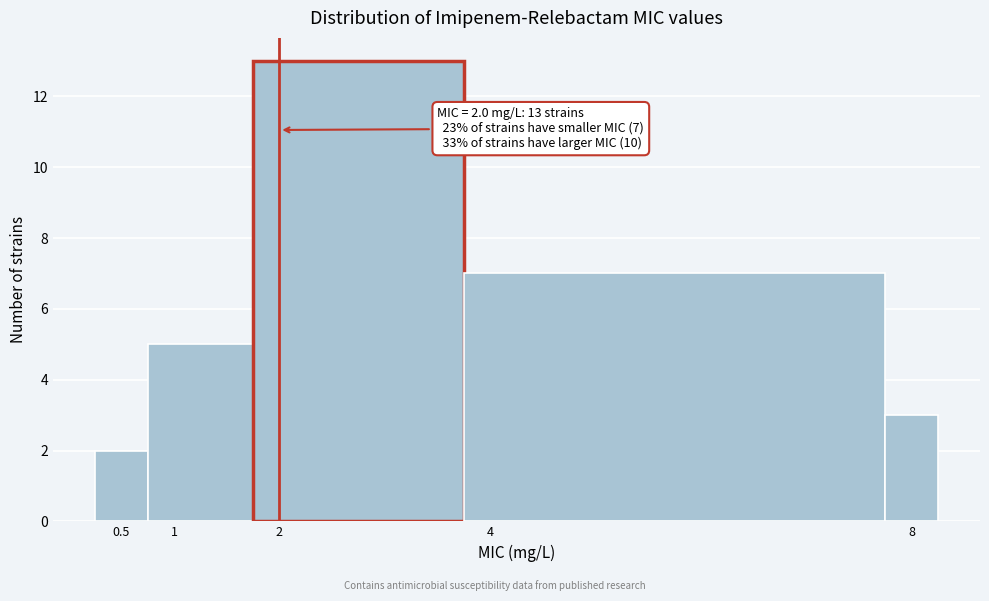

Over which range of the x-axis is the bar tallest?

1.75 to 3.75